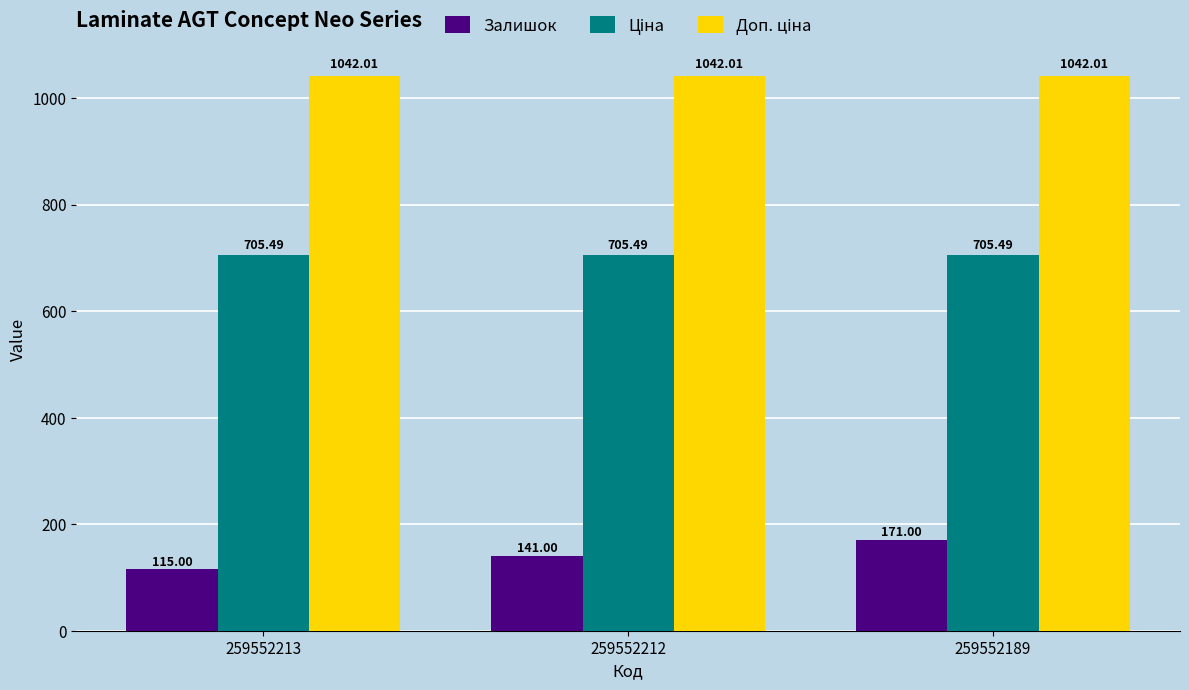

At how many categories does at least one series exceed 641?

3